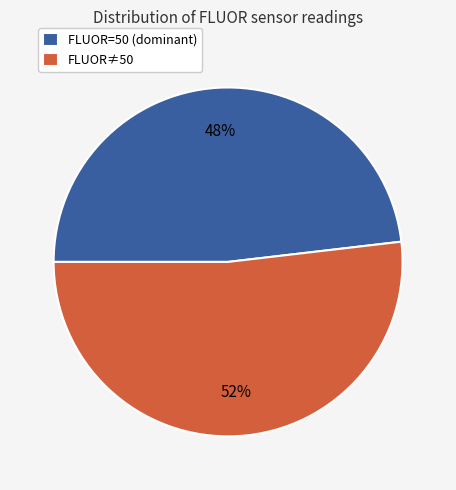

Between FLUOR≠50 and FLUOR=50 (dominant), which is larger?

FLUOR≠50